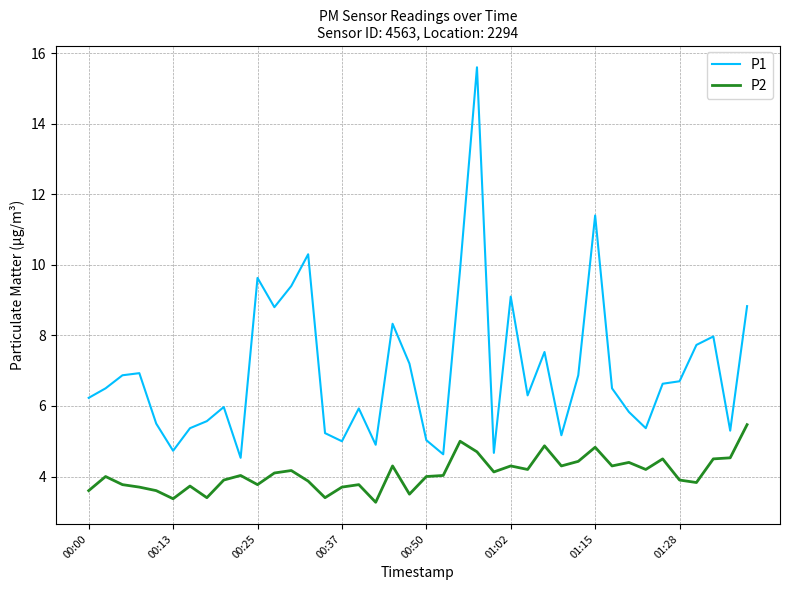

True or false: P2 and P1 cross at least once.

False